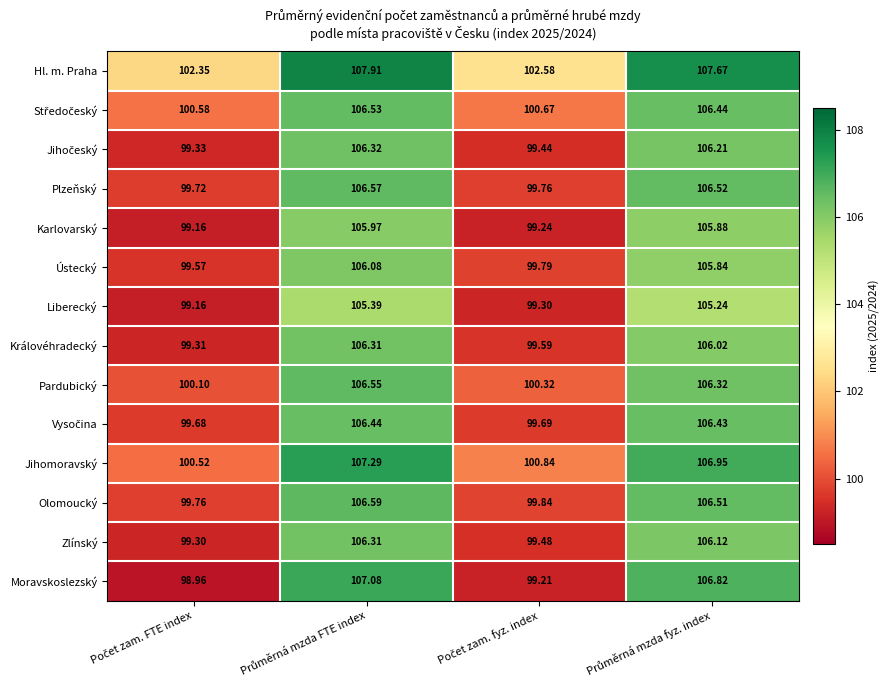

Which series has the largest range (max minus min)?

Moravskoslezský